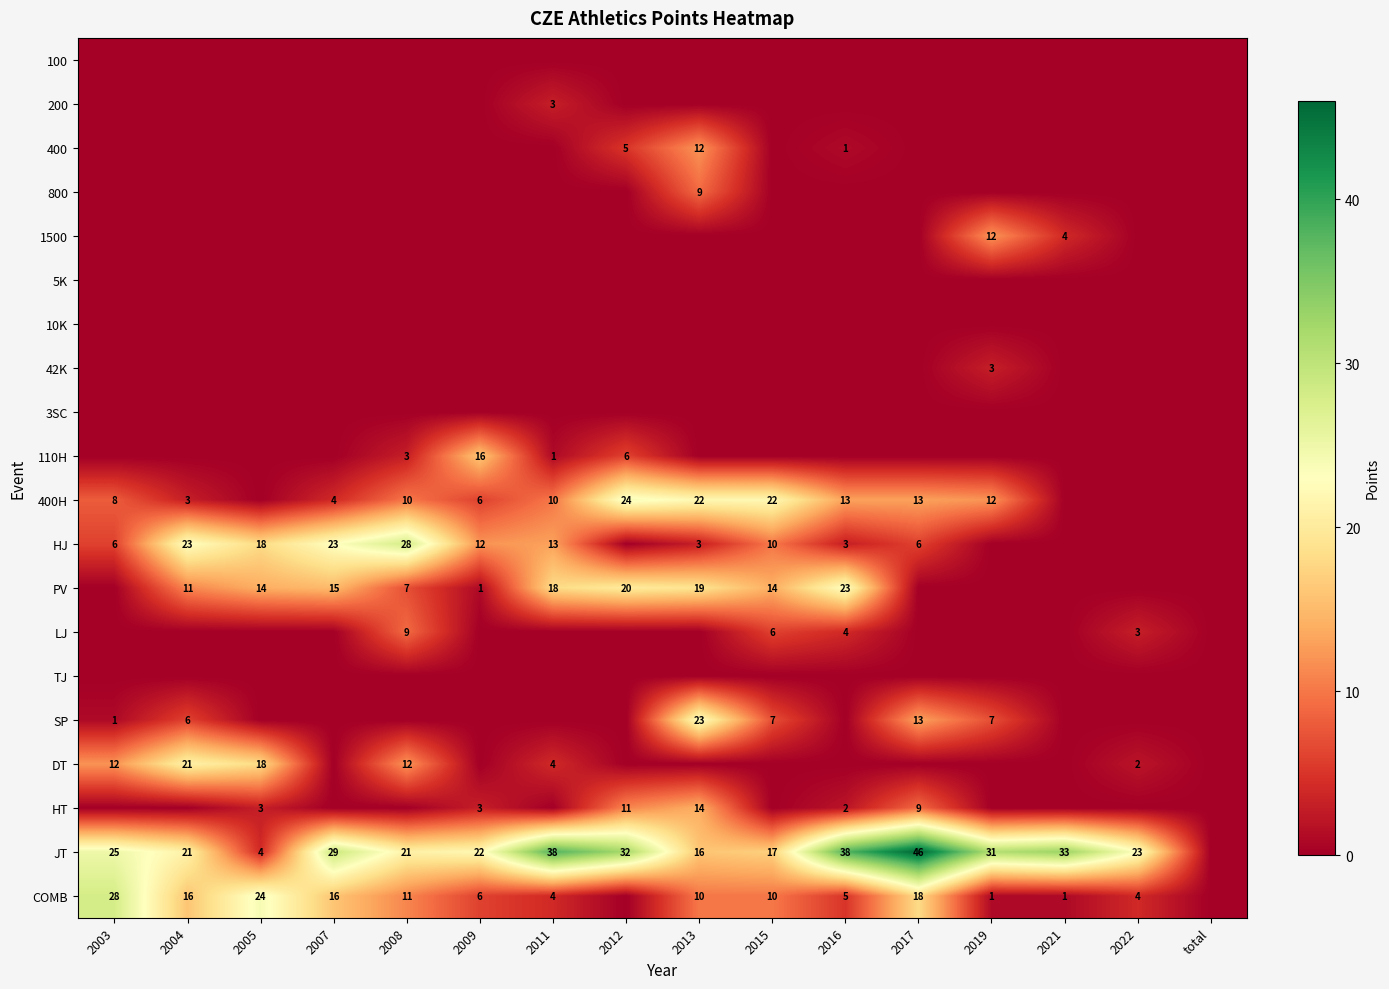

True or false: JT has a value of 4 at 2005.

True